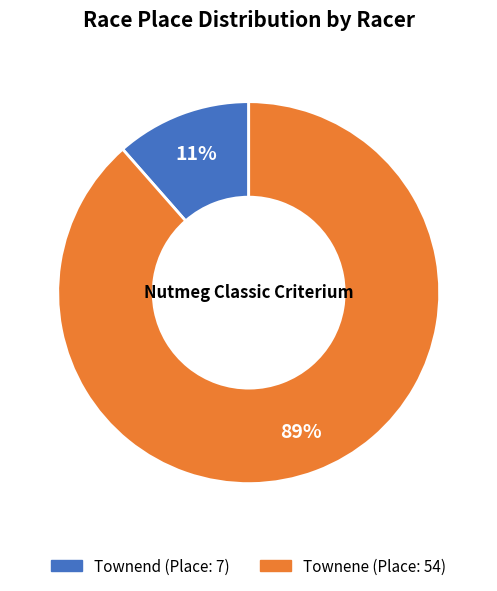

Do Townene and Townend together represent more than half of the pie?

Yes